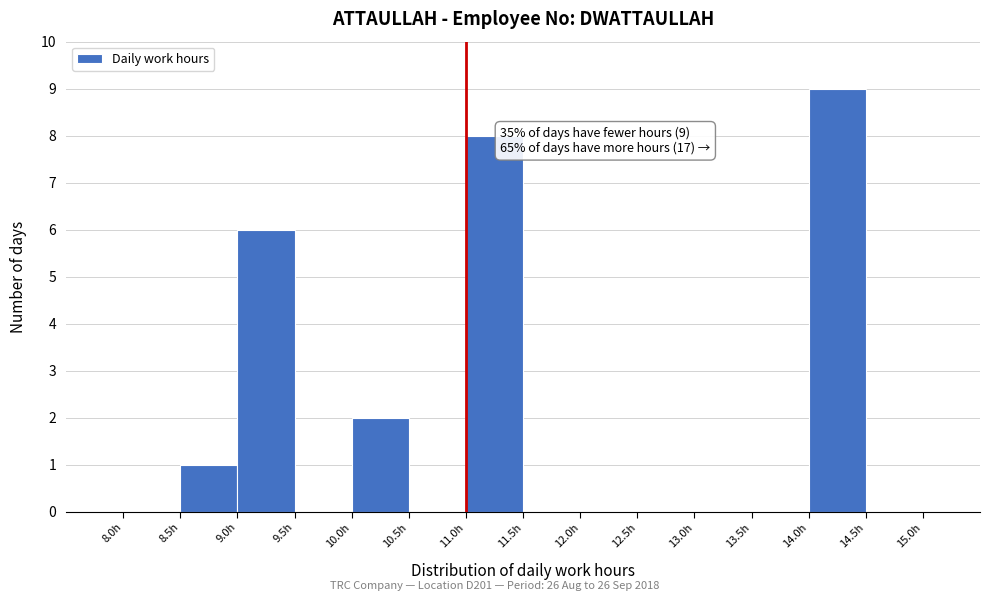

Which range on the x-axis has the tallest bar?

14.0 to 14.5